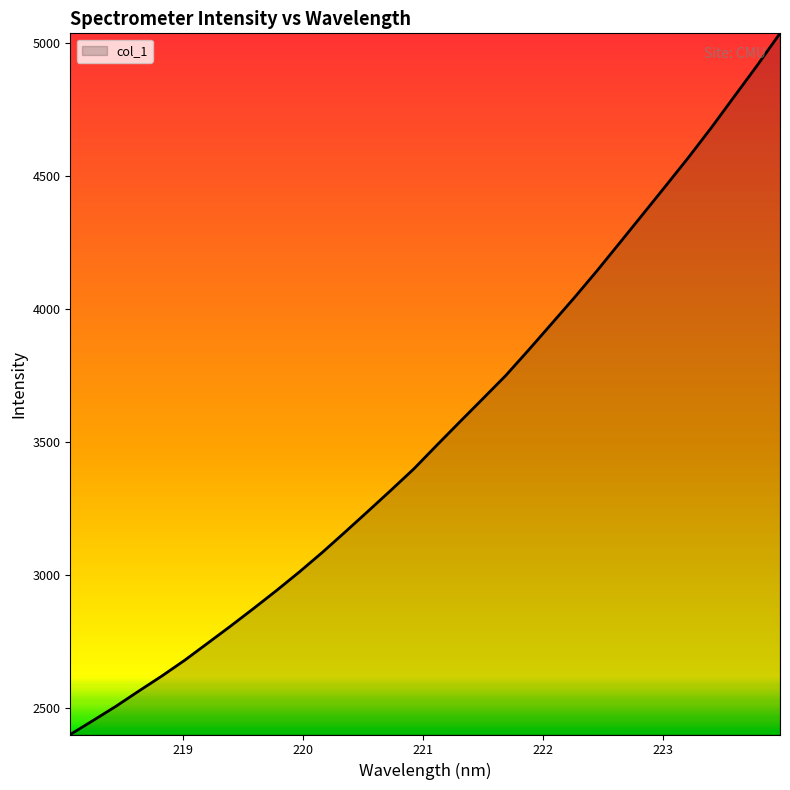

How many lines are shown in the chart?

1